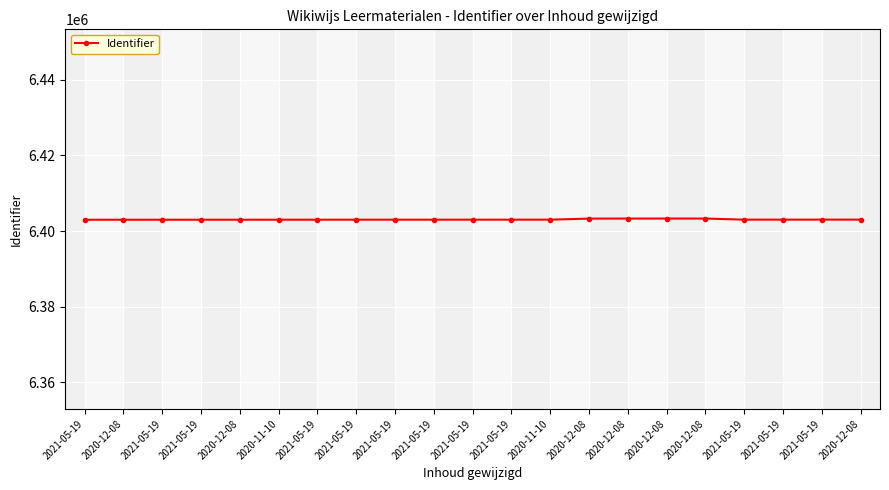

What is the minimum value shown in the chart?

6402998